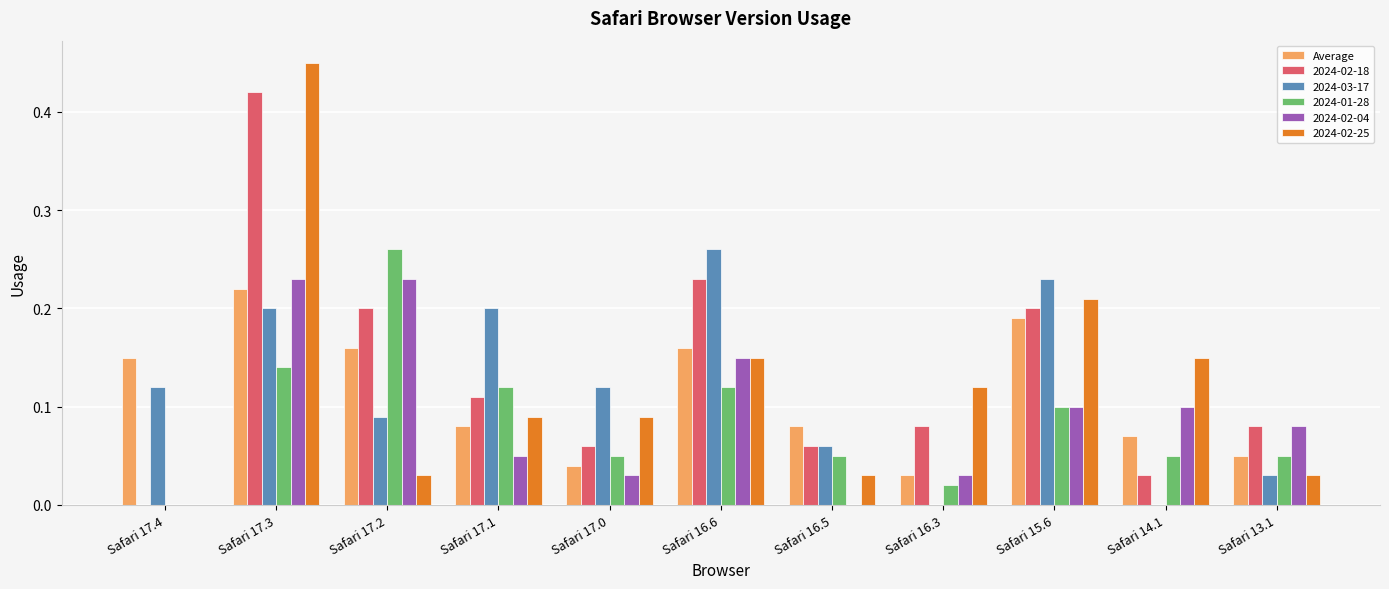

Between Safari 17.1 and Safari 16.5, which series saw the biggest shift?

2024-03-17